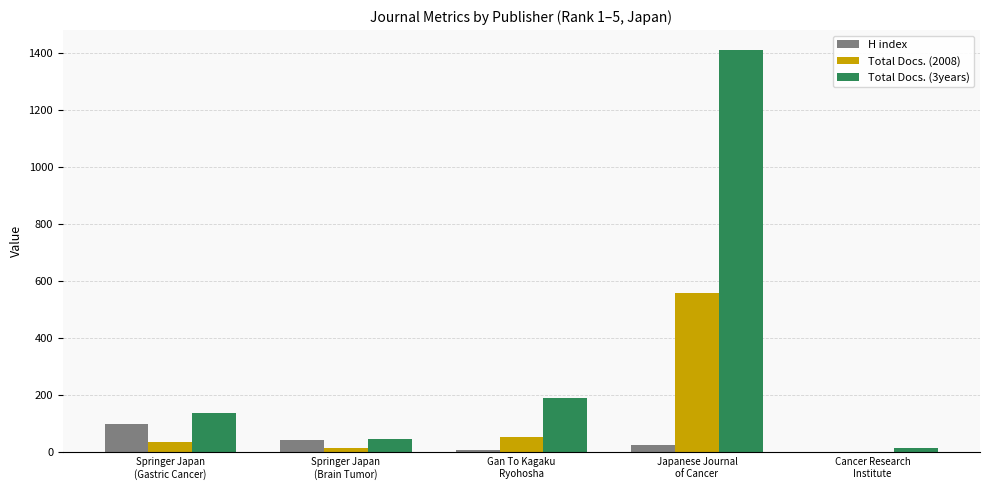

Between Springer Japan
(Brain Tumor) and Gan To Kagaku
Ryohosha, which series saw the biggest shift?

Total Docs. (3years)